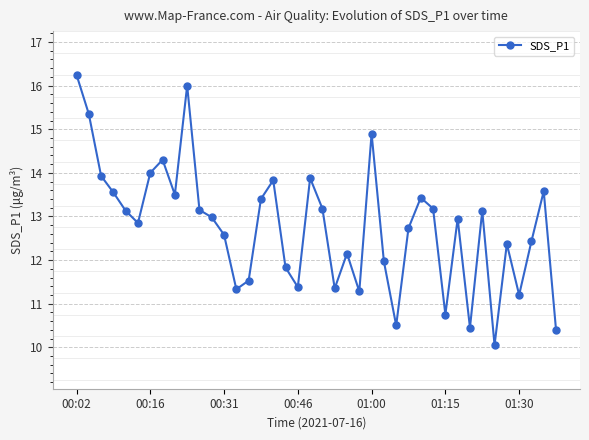

What is the value of the 7th point from the left?

14.0